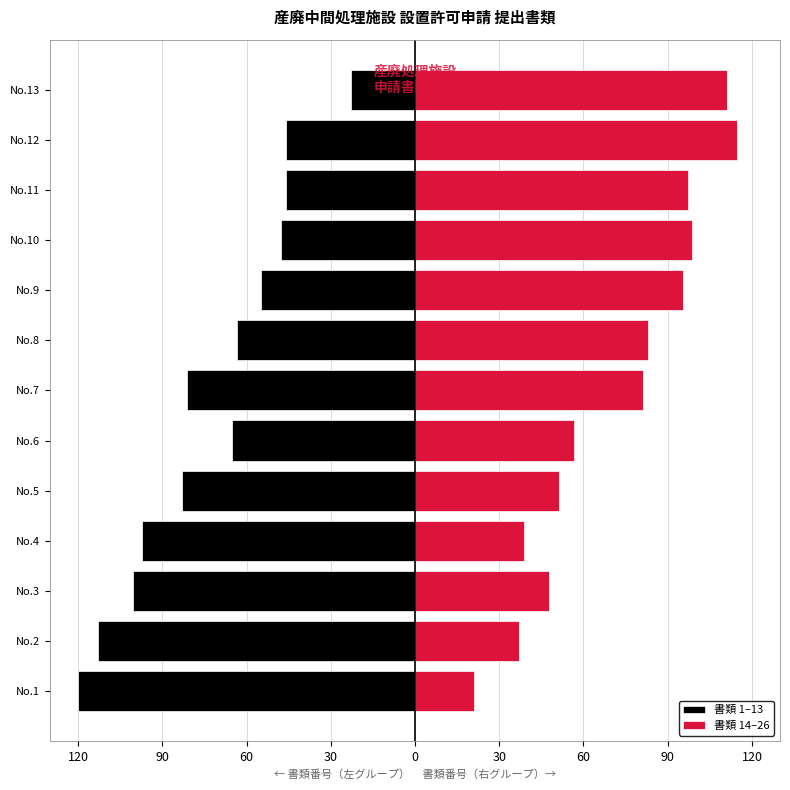

Rank the series by their average value, from highest to lowest.

書類 14–26, 書類 1–13